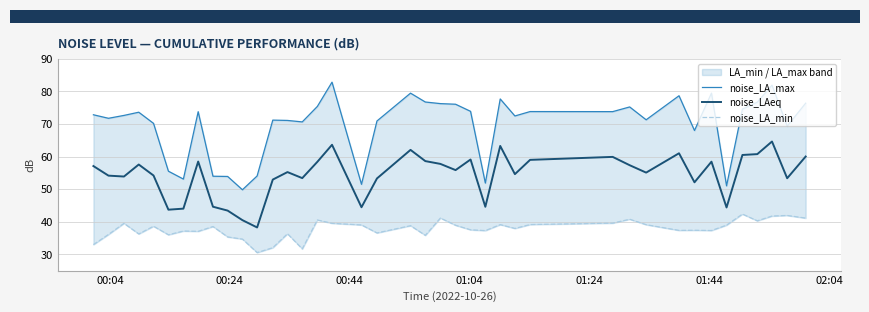

Which series has the largest range (max minus min)?

noise_LA_max